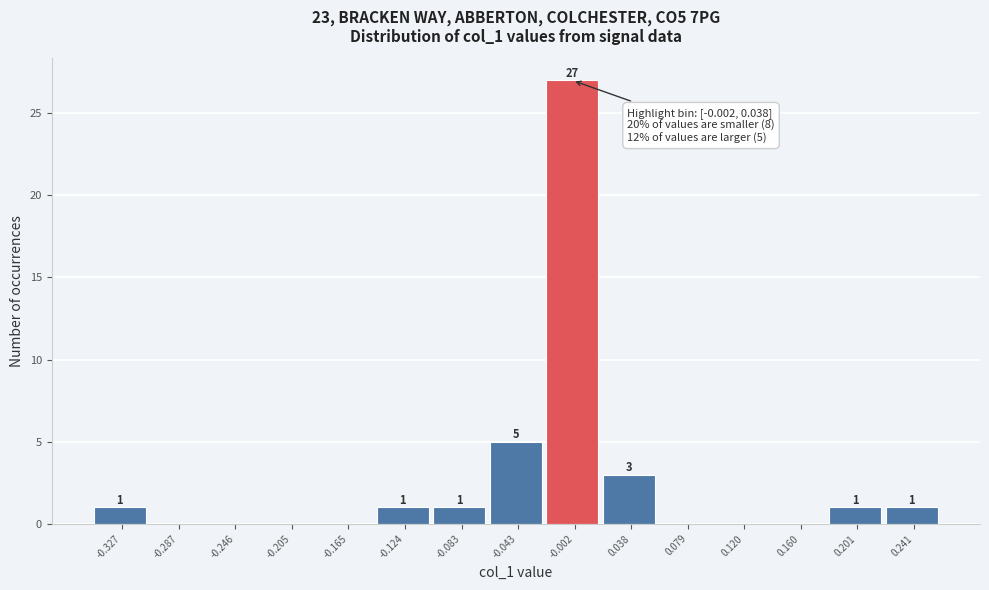

Reading left to right, extract all data points from this chart.

-0.327=1	-0.287=0	-0.246=0	-0.205=0	-0.165=0	-0.124=1	-0.083=1	-0.043=5	-0.002=27	0.038=3	0.079=0	0.120=0	0.160=0	0.201=1	0.241=1